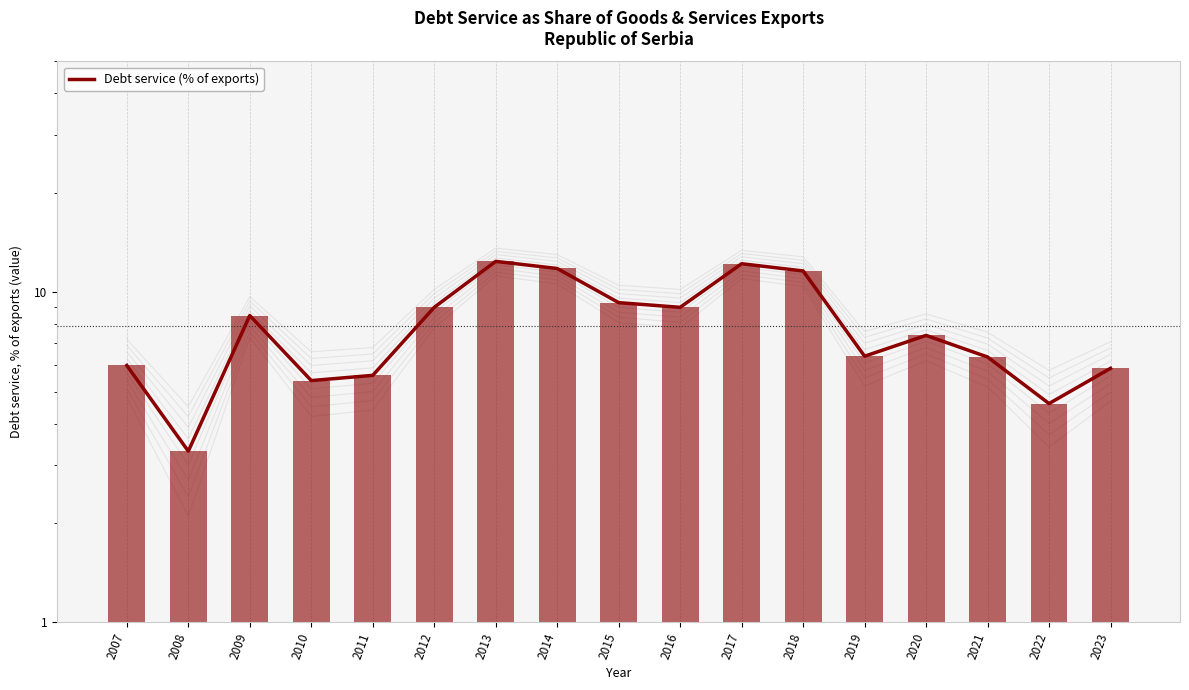

Rank the categories by value from lowest to highest.

2008, 2022, 2010, 2011, 2023, 2007, 2021, 2019, 2020, 2009, 2012, 2016, 2015, 2018, 2014, 2017, 2013